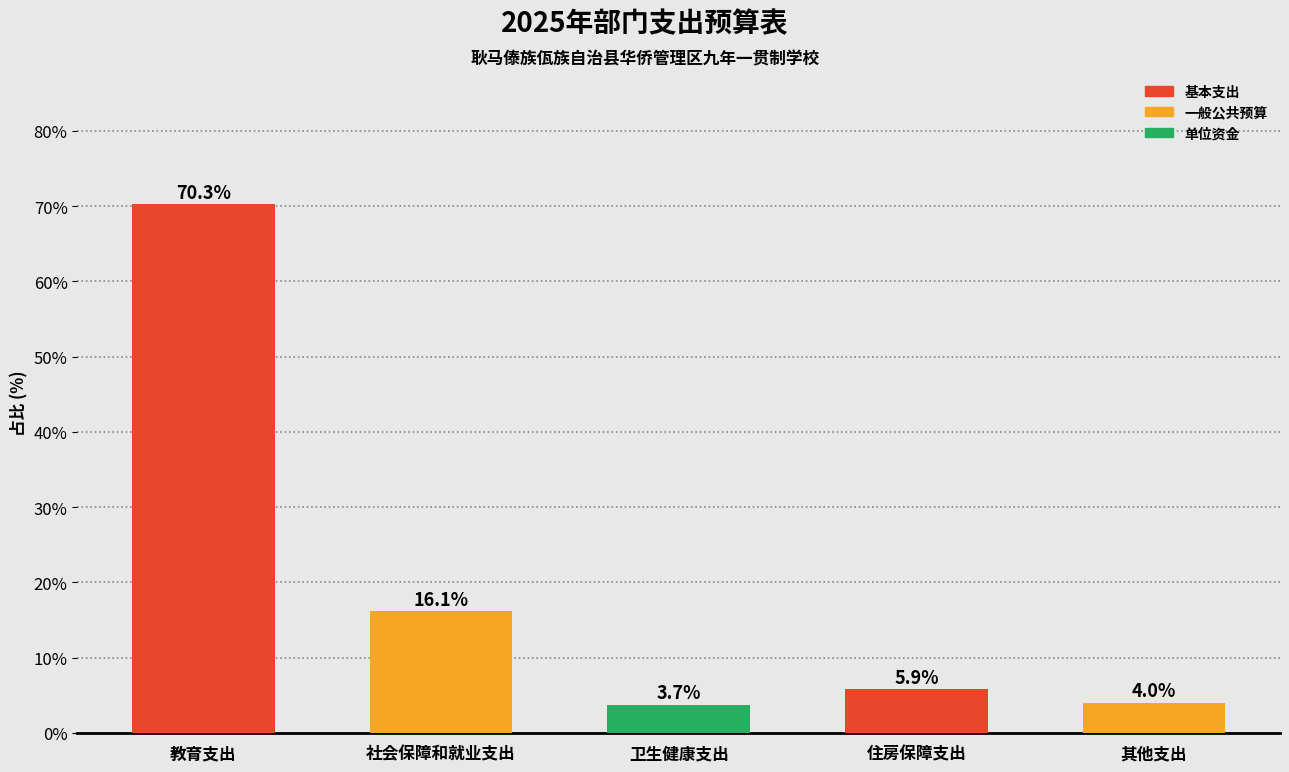

Reading left to right, extract all data points from this chart.

教育支出=70.3	社会保障和就业支出=16.1	卫生健康支出=3.7	住房保障支出=5.9	其他支出=4.0